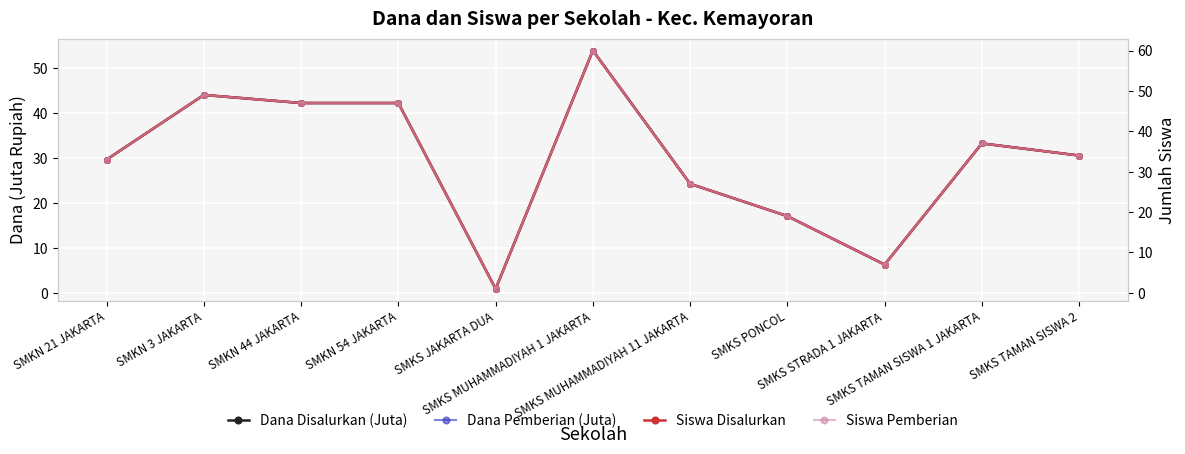

Rank the categories by Siswa Pemberian value from highest to lowest.

SMKS MUHAMMADIYAH 1 JAKARTA, SMKN 3 JAKARTA, SMKN 44 JAKARTA, SMKN 54 JAKARTA, SMKS TAMAN SISWA 1 JAKARTA, SMKS TAMAN SISWA 2, SMKN 21 JAKARTA, SMKS MUHAMMADIYAH 11 JAKARTA, SMKS PONCOL, SMKS STRADA 1 JAKARTA, SMKS JAKARTA DUA